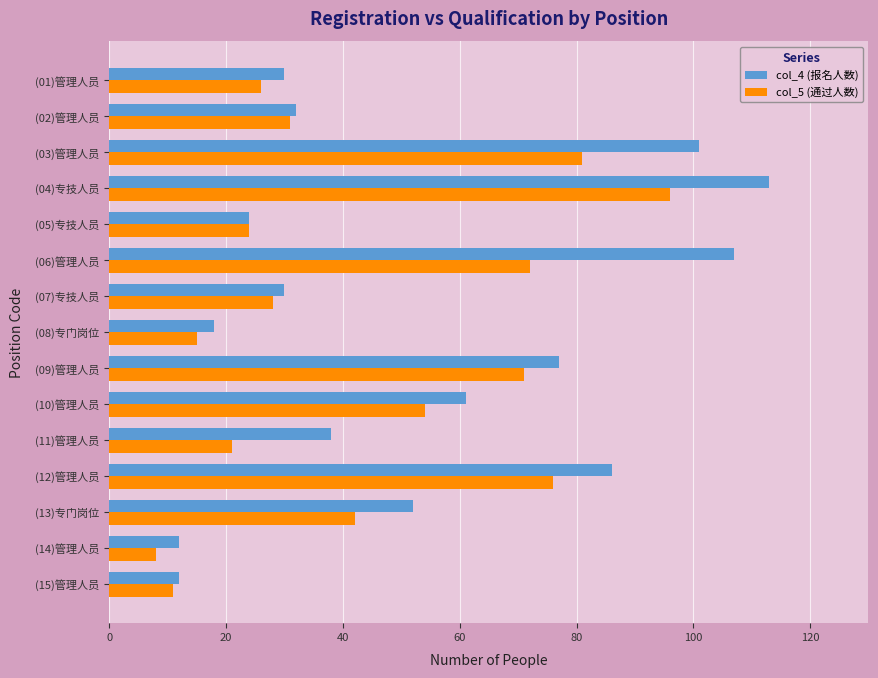

The col_5 (通过人数) series shows 49 at (06)管理人员. True or false?

False